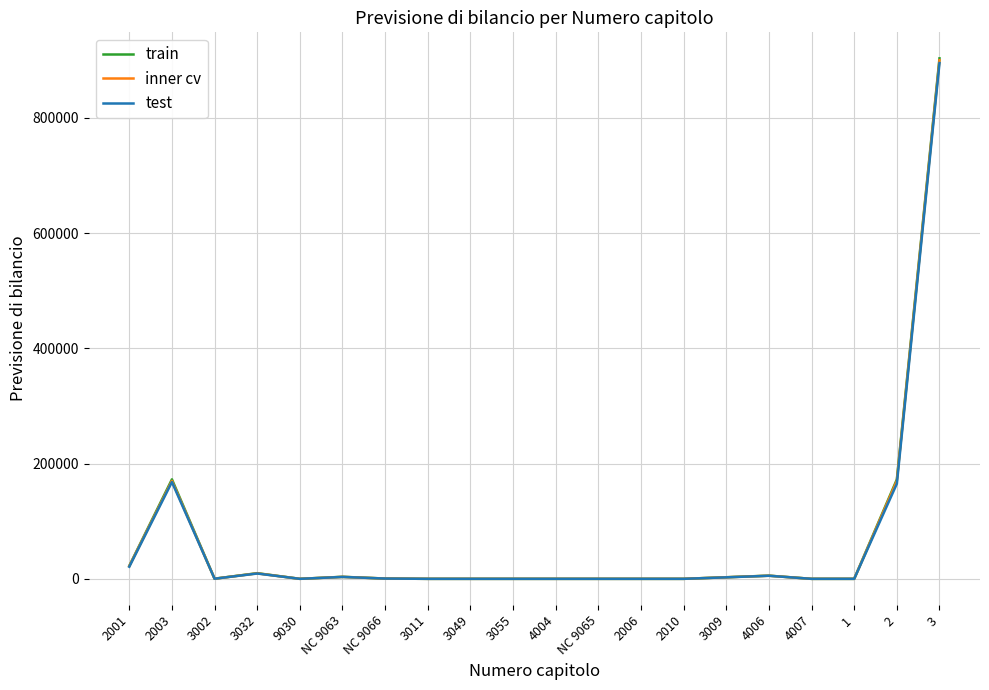

At which label does test reach its peak?

3